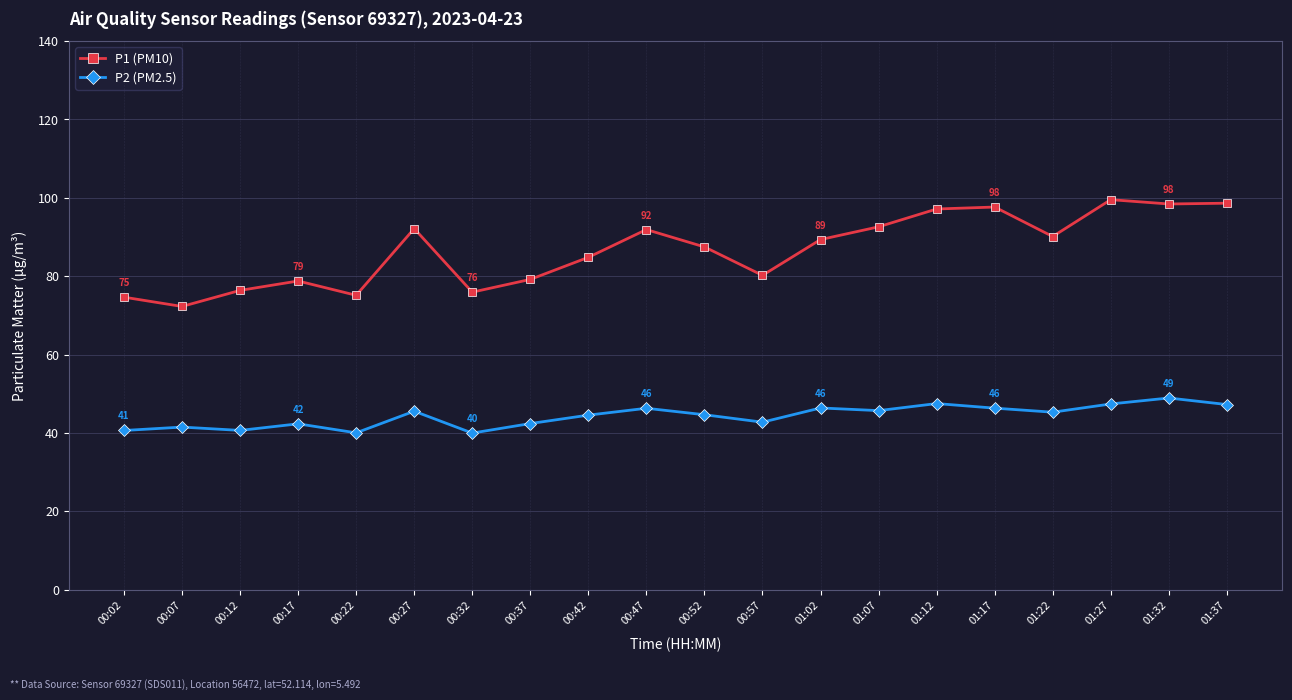

What are all the series names shown in the legend?

P1 (PM10), P2 (PM2.5)